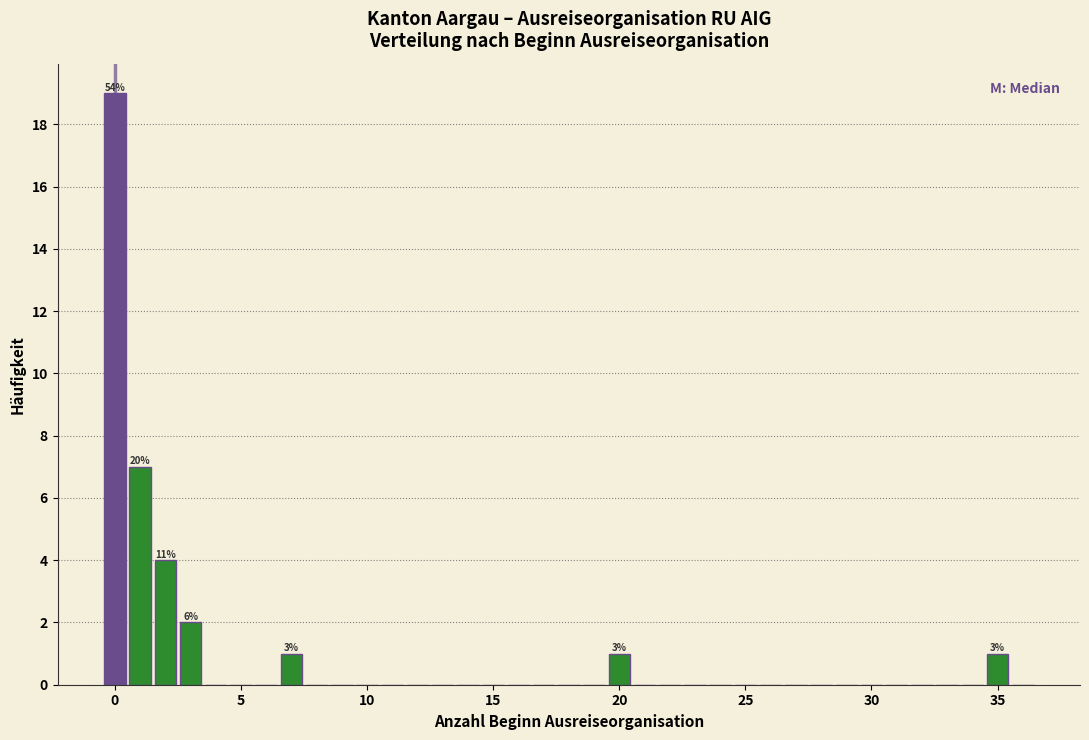

Around what value on the x-axis is the tallest bar? Give the approximate position of its centre, as read against the axis.

0.0